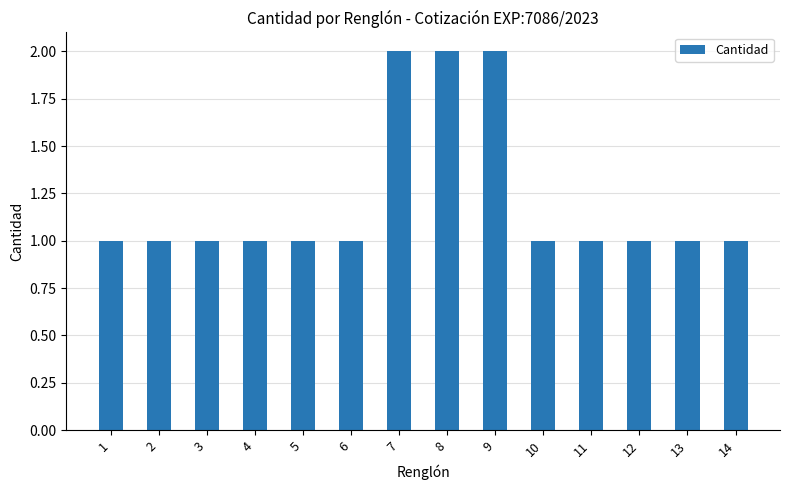

What is the greatest value displayed?

2